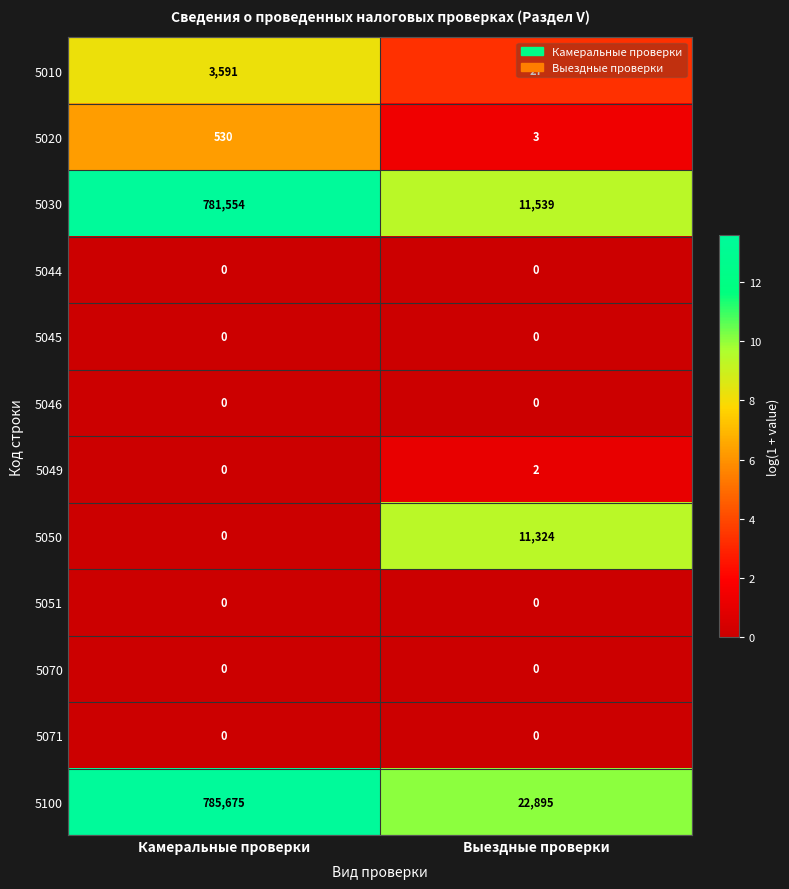

What is the total value across all series at Камеральные проверки?

1571350